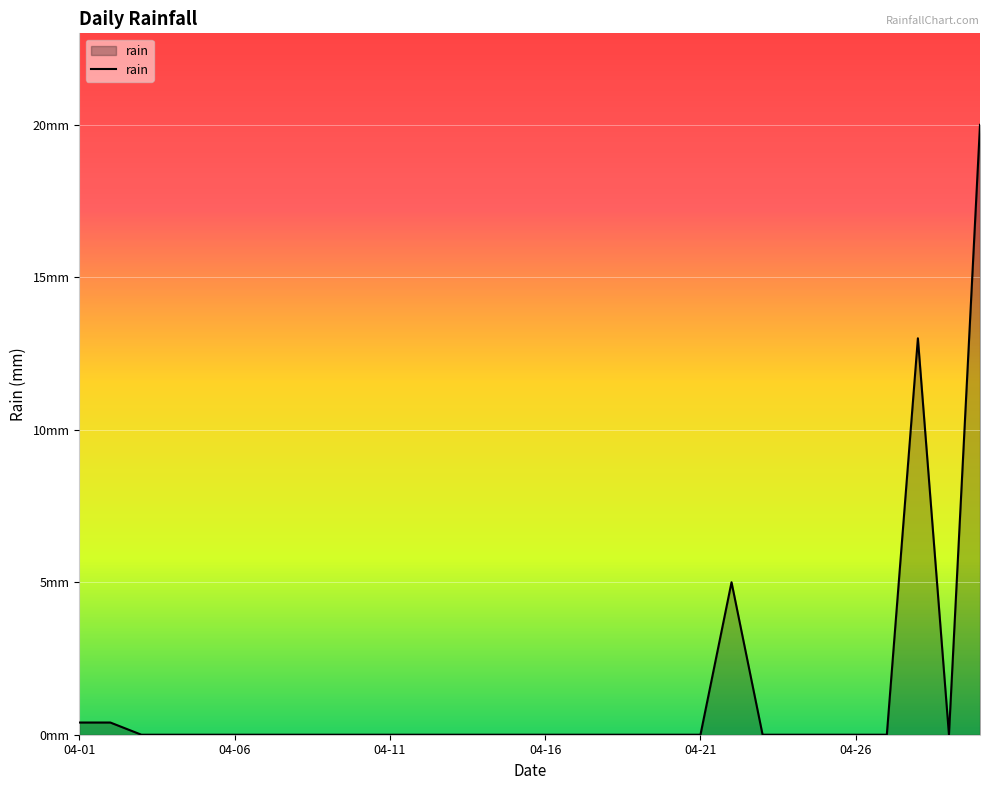

Does the chart have visible grid lines?

Yes